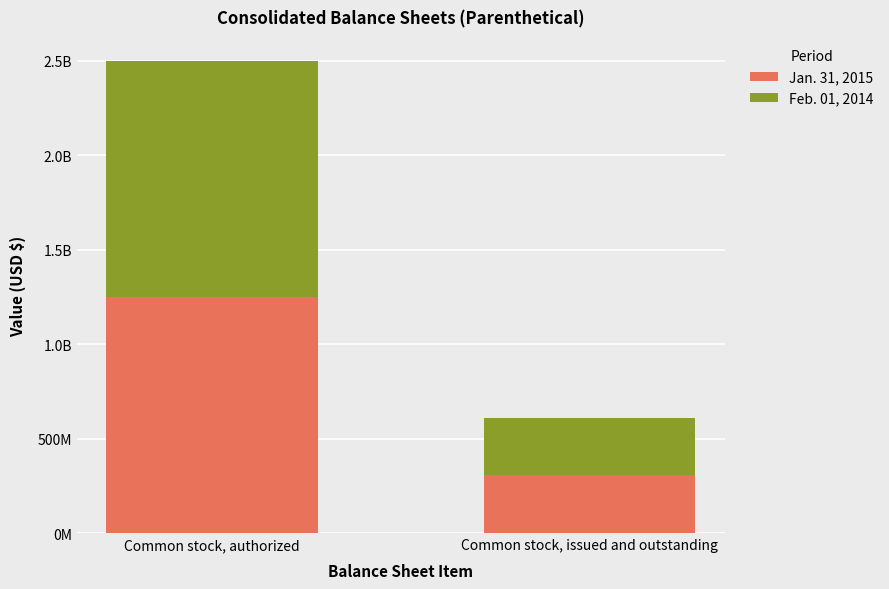

Are the bars grouped side by side (vs. stacked)?

No